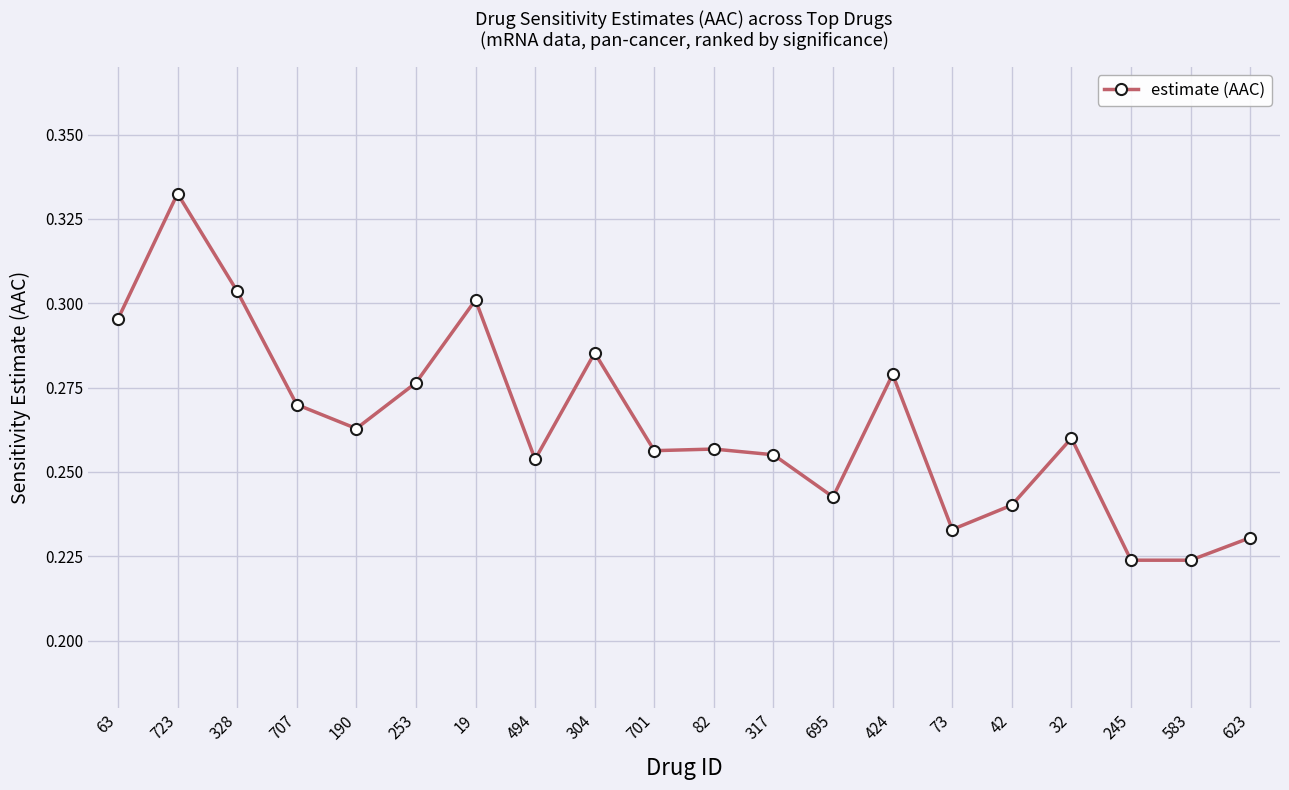

Between 701 and 73, which is larger?

701